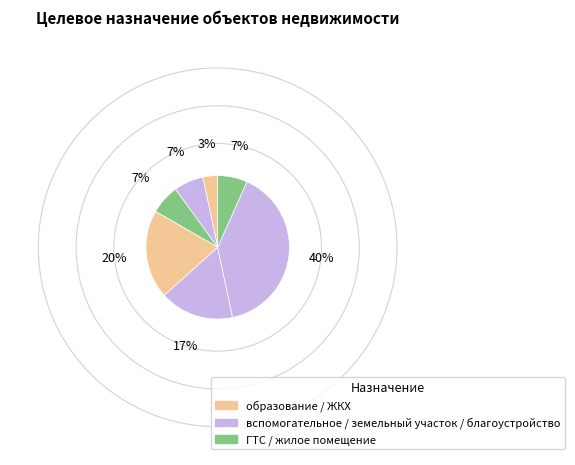

Count the number of slices in the pie.

7